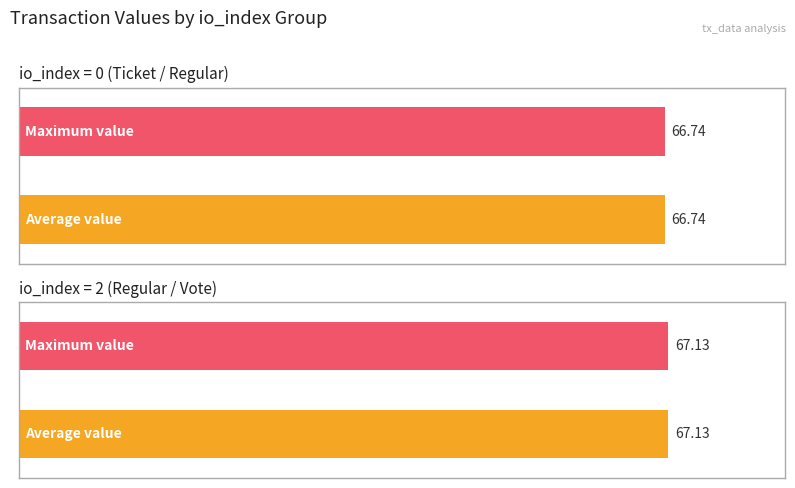

How many data points in io_index 2 are above 67?

2